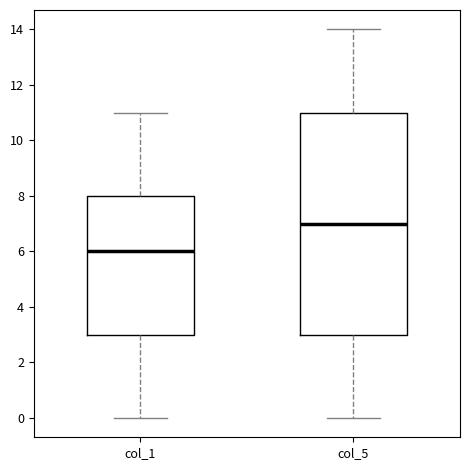

Which box's median line is the highest?

col_5